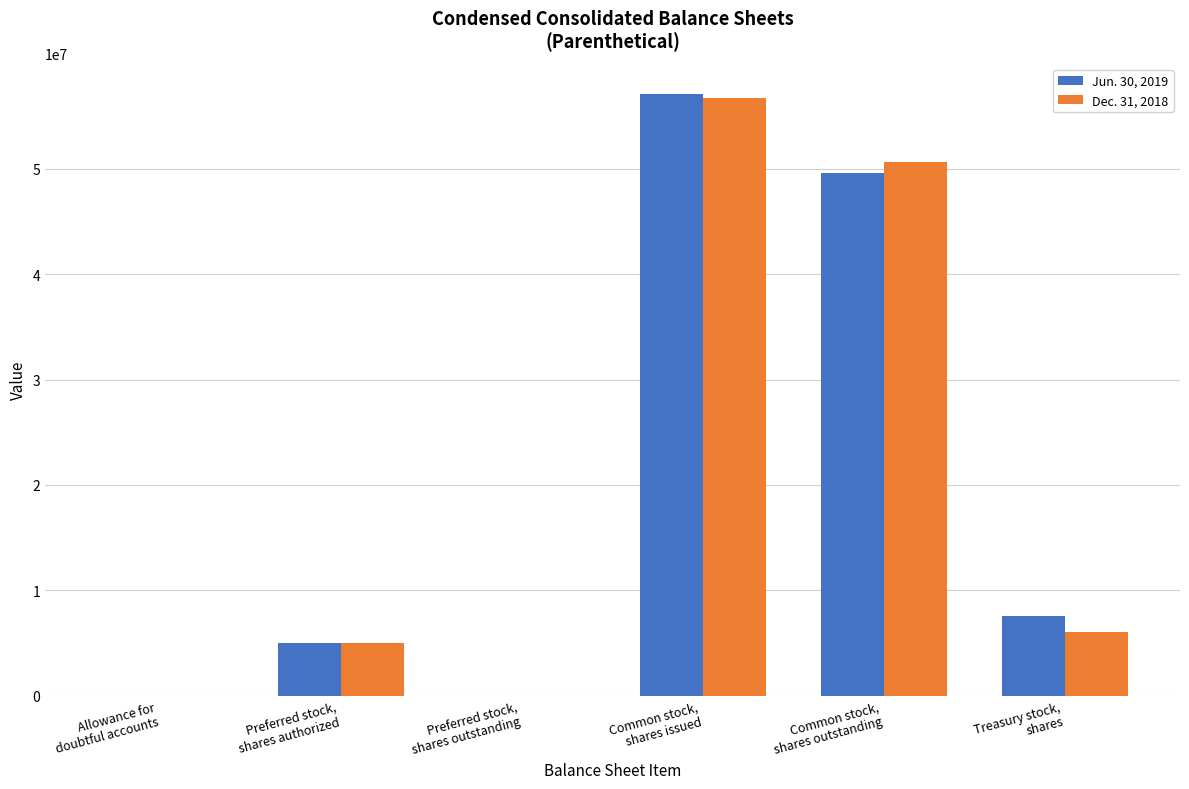

Which series has the largest range (max minus min)?

Jun. 30, 2019